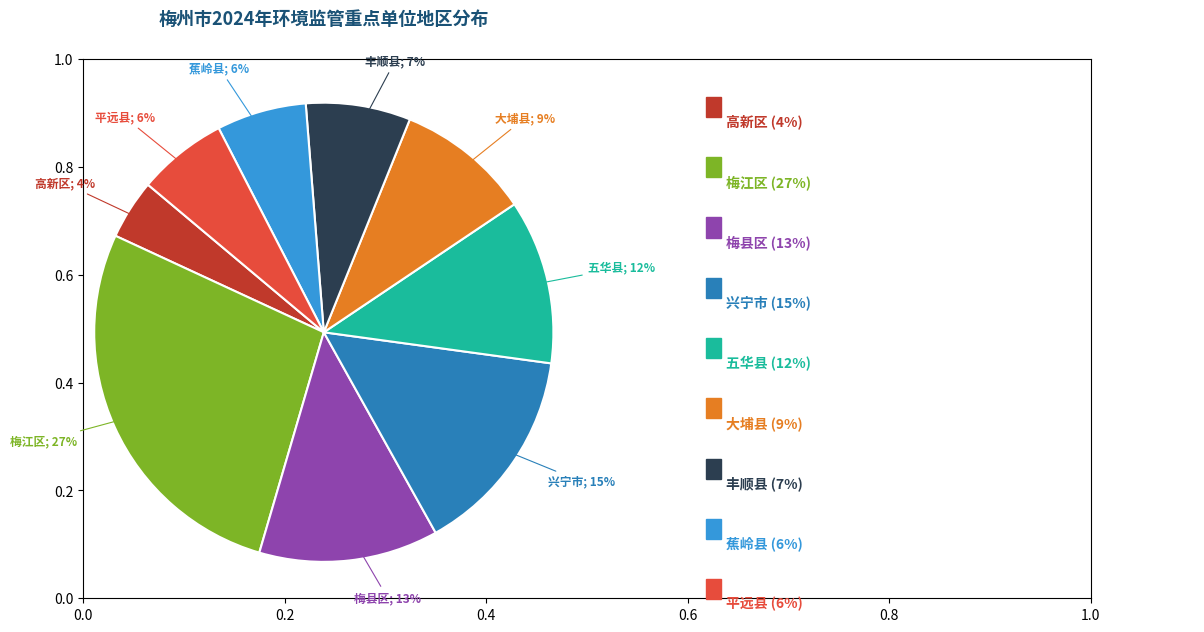

Is there a majority slice in this chart?

No